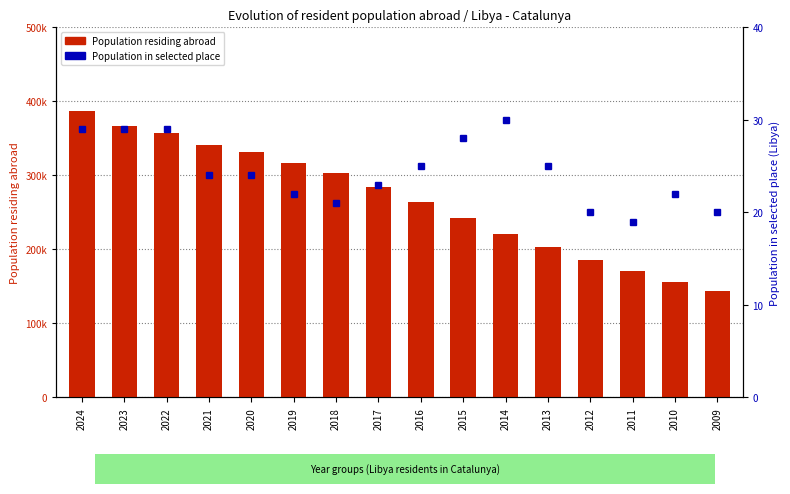

Between 2022 and 2023, which is larger?

2023